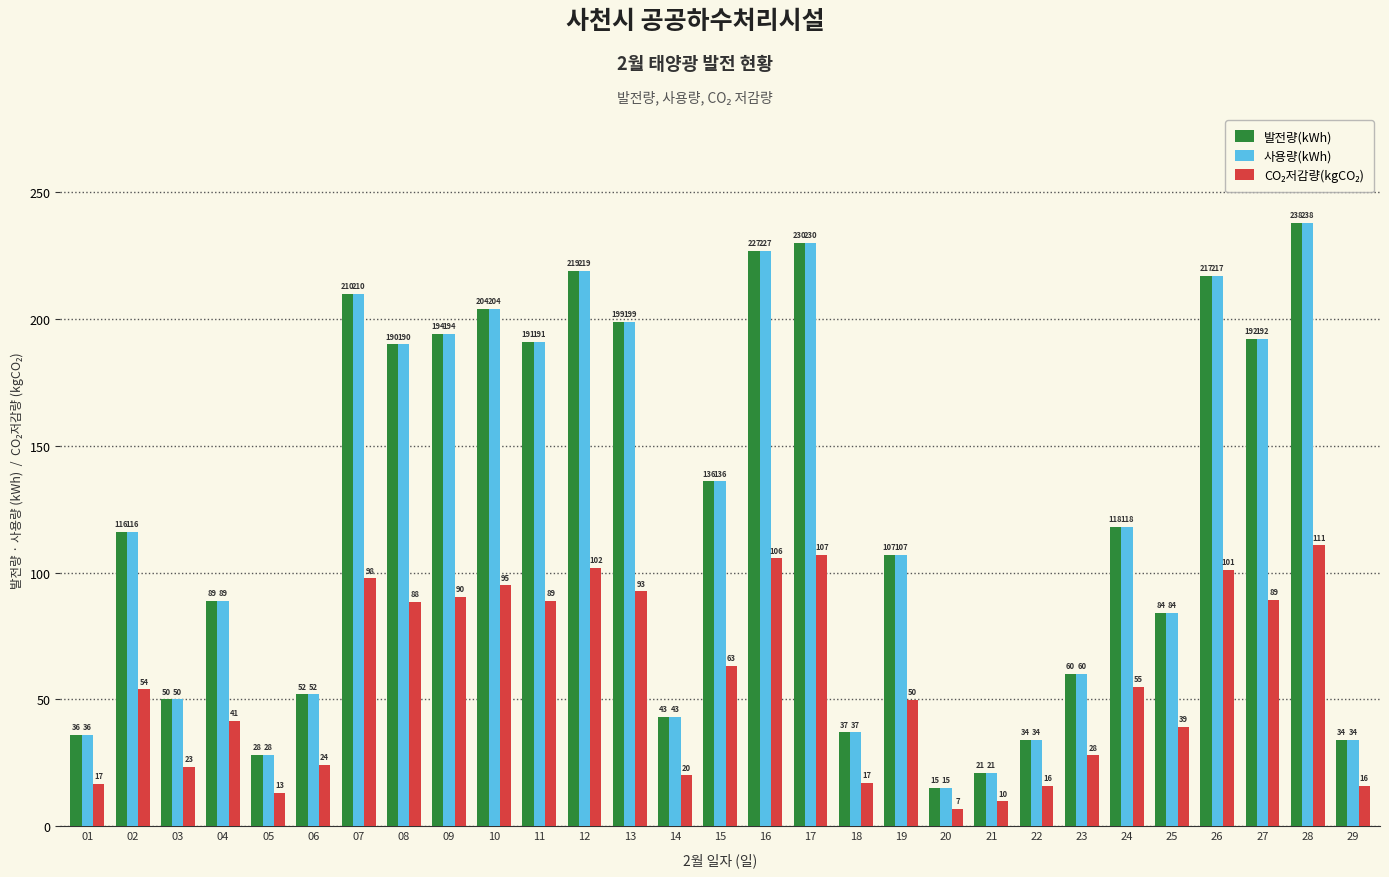

What is the minimum value for 사용량(kWh)?

15.0